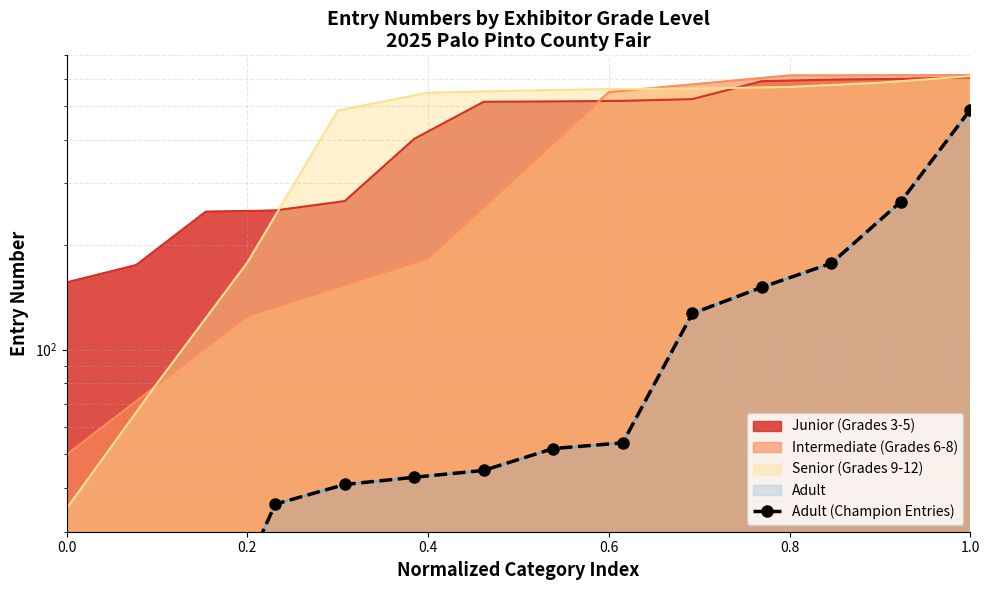

How many lines are shown in the chart?

1